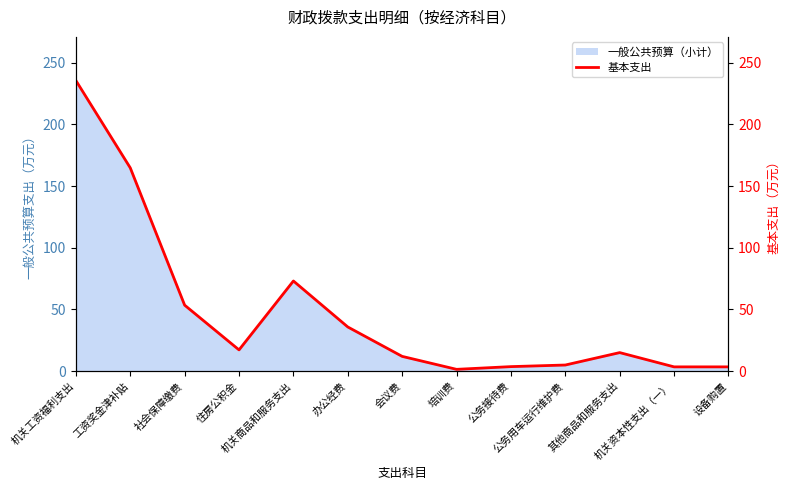

Which category has the highest value across all series?

机关工资福利支出